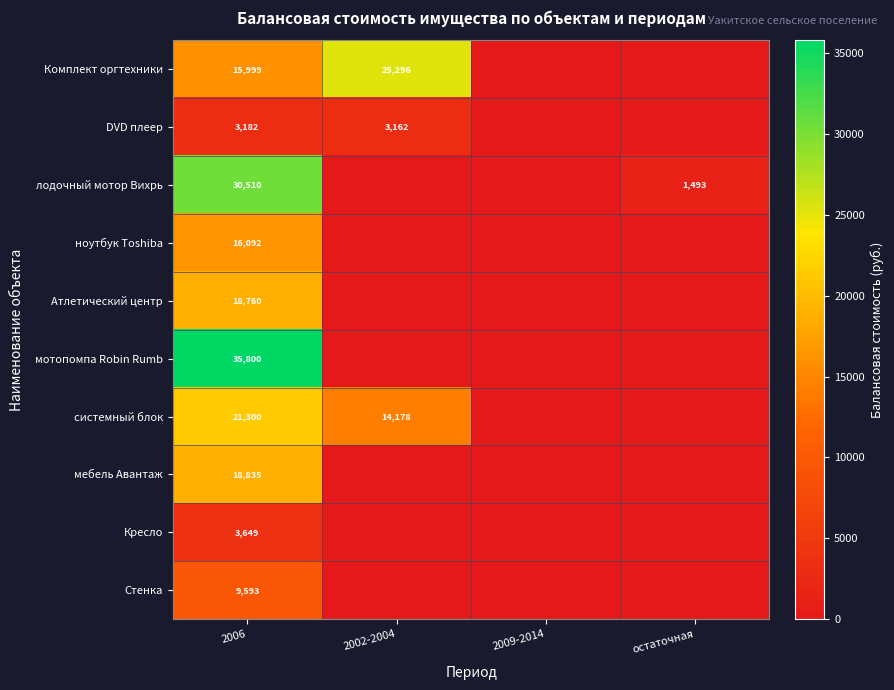

What is the spread (max minus min) of values at остаточная?

1492.9